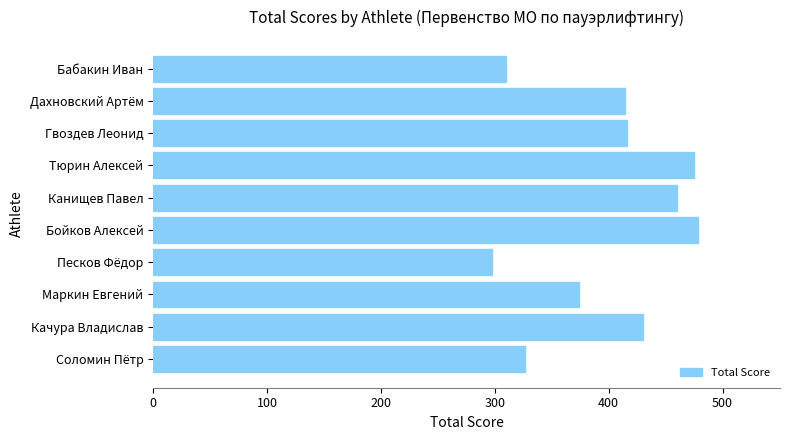

What value does the data have at Качура Владислав?

429.9